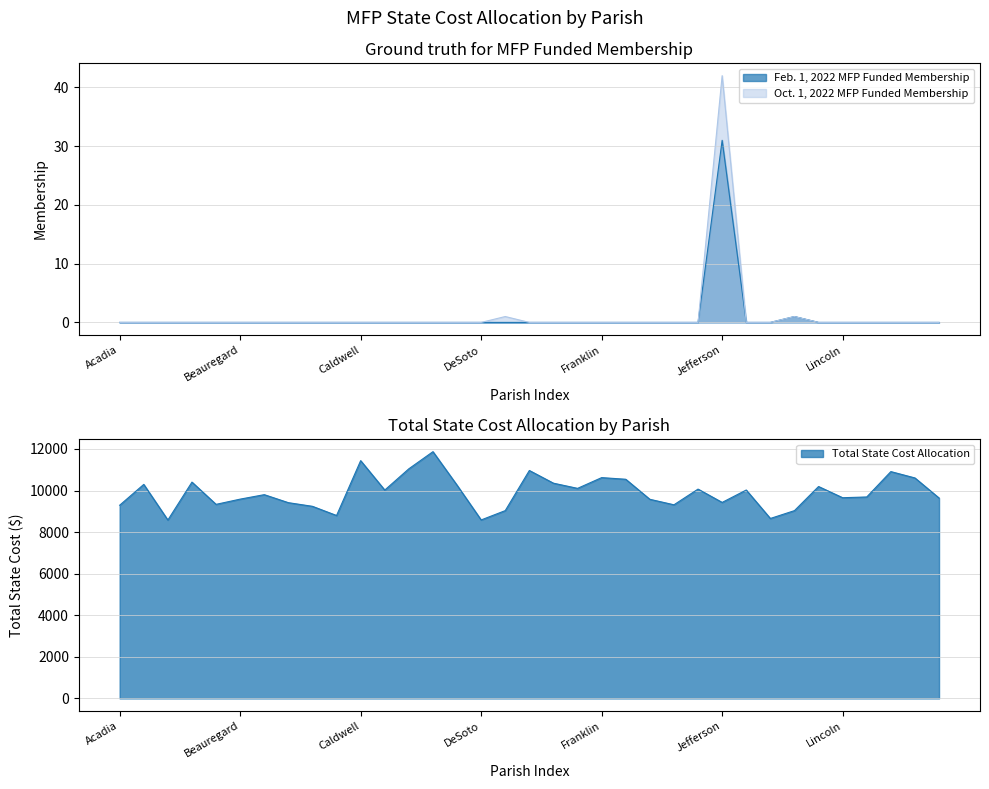

Between Jefferson Davis and Lafourche, which series saw the biggest shift?

Total State Cost Allocation